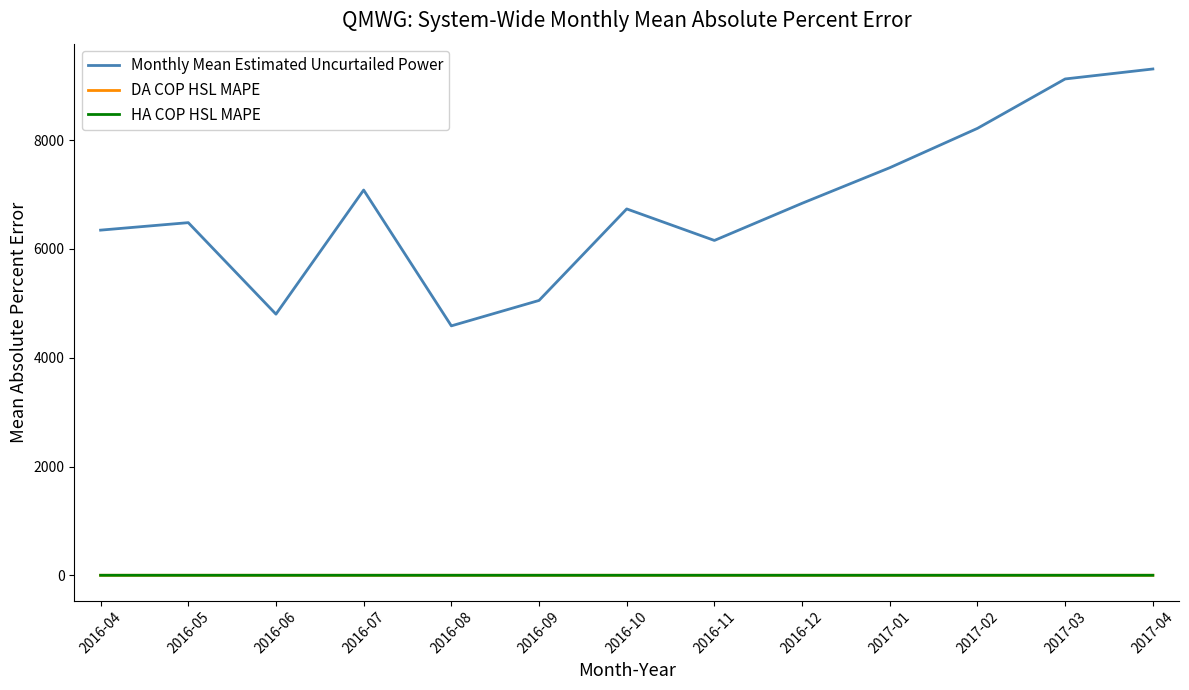

What is the total value across all series at 2016-07?

7083.7